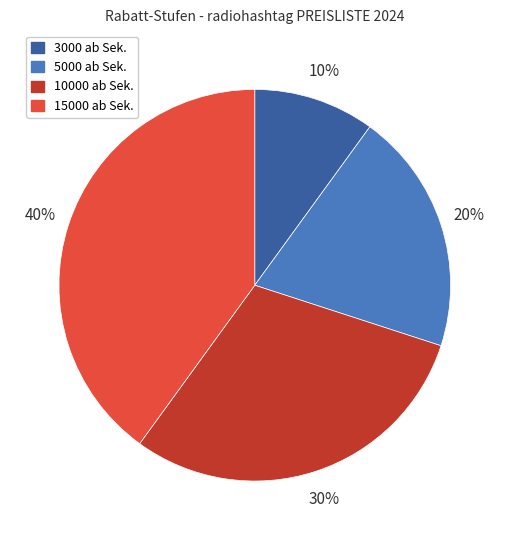

To the nearest percent, what is the average slice percentage?

25%